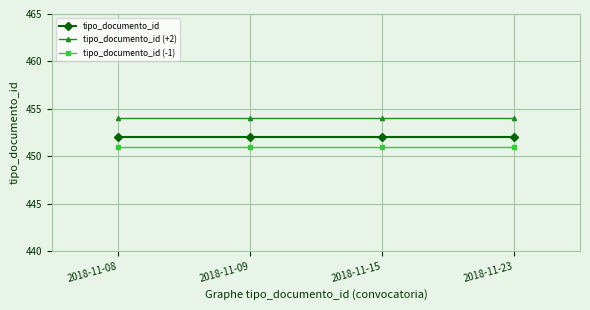

At 2018-11-09, list the series in order from largest to smallest.

tipo_documento_id (+2), tipo_documento_id, tipo_documento_id (-1)